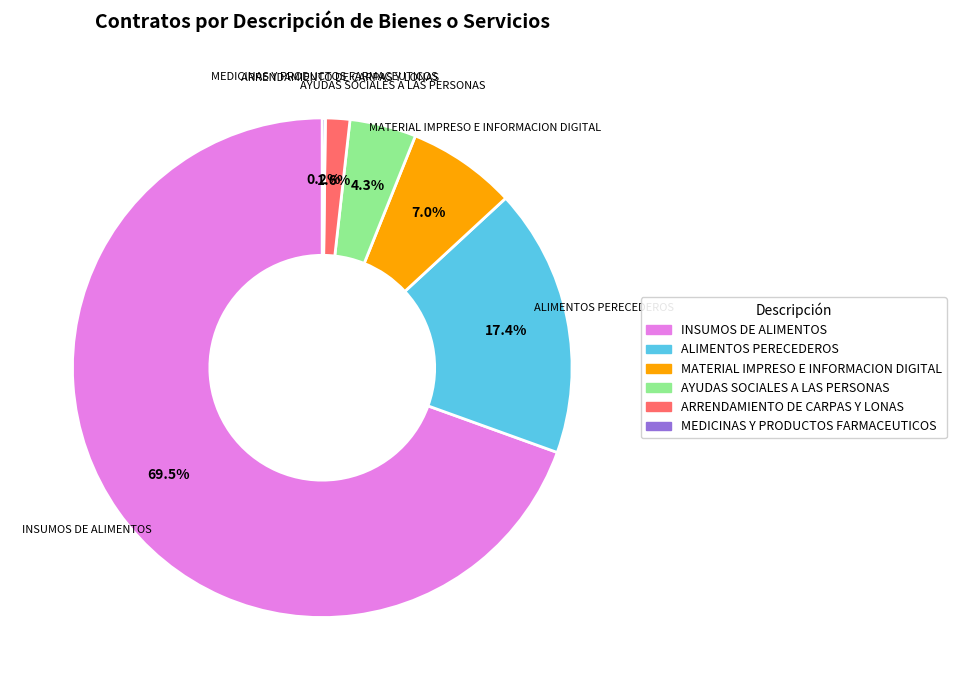

What portion of the pie excludes ARRENDAMIENTO DE CARPAS Y LONAS?

98.4%